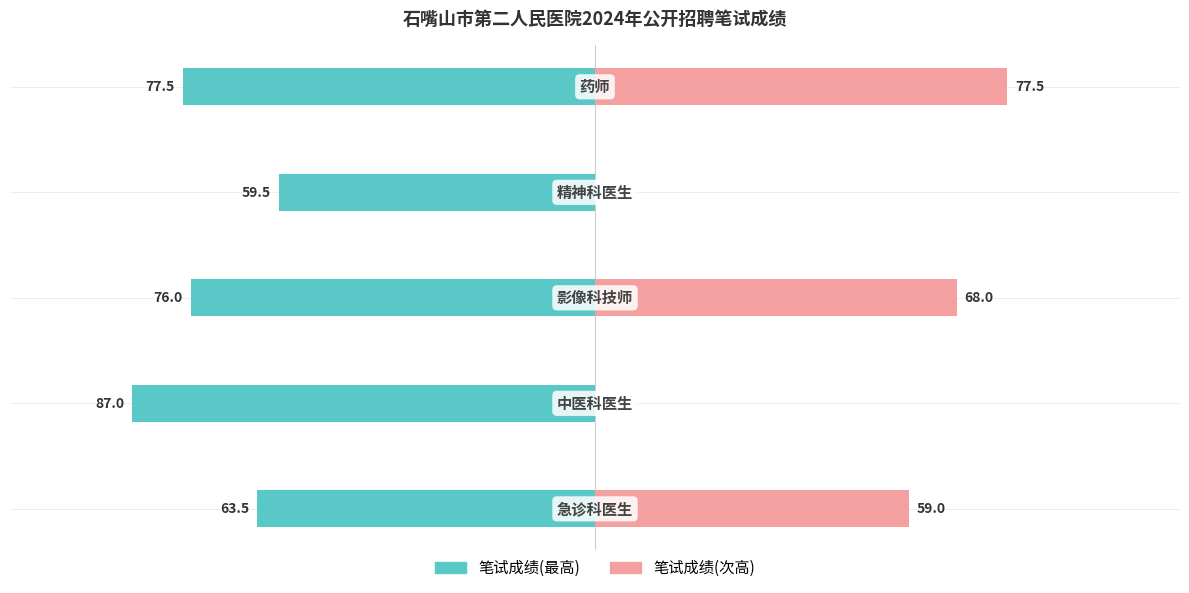

Which series changed the most between −75 and −50?

笔试成绩(次高)